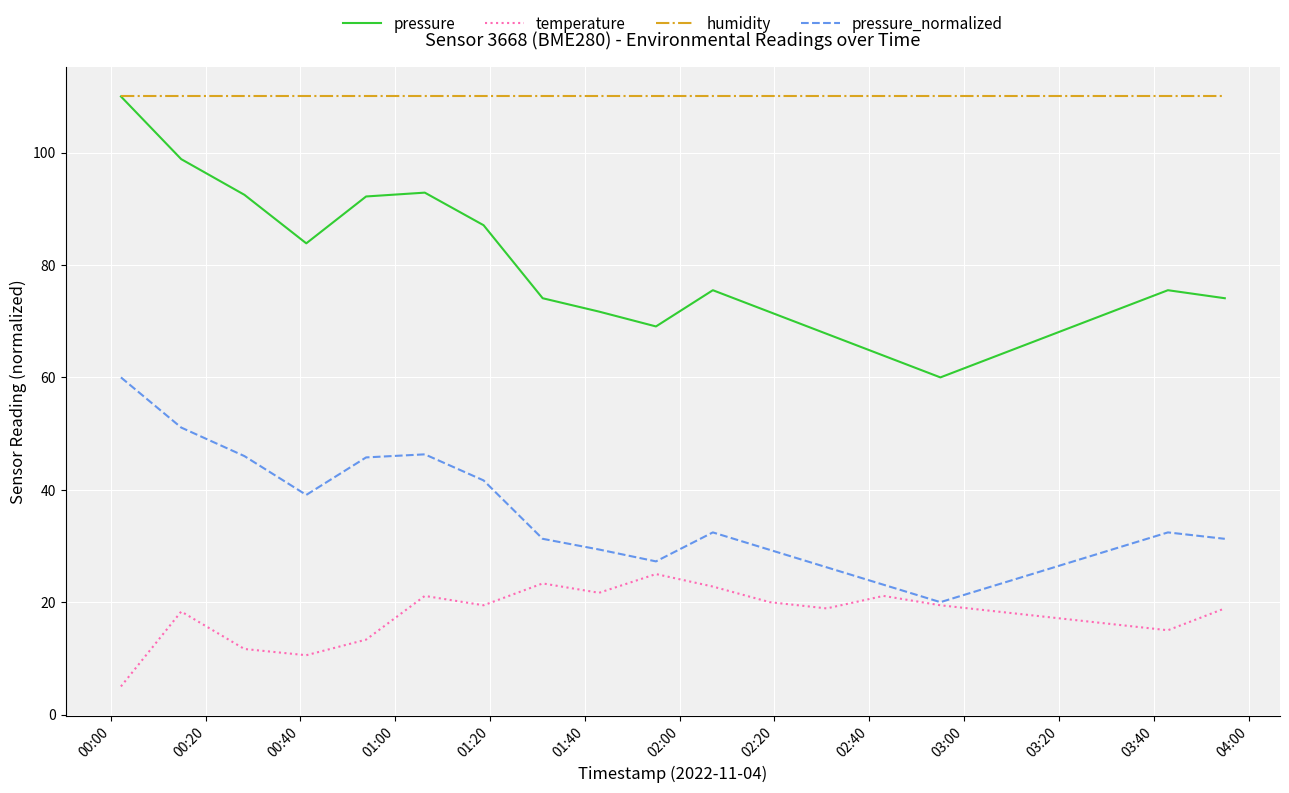

What is the highest value of the pressure_normalized series?

60.0